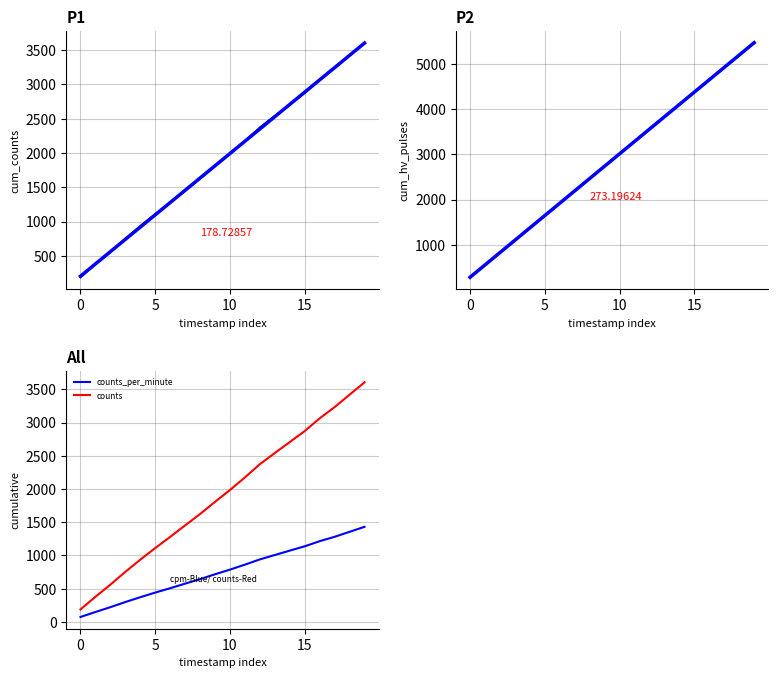

The value of counts_trend at 11 is 1073.2. True or false?

False